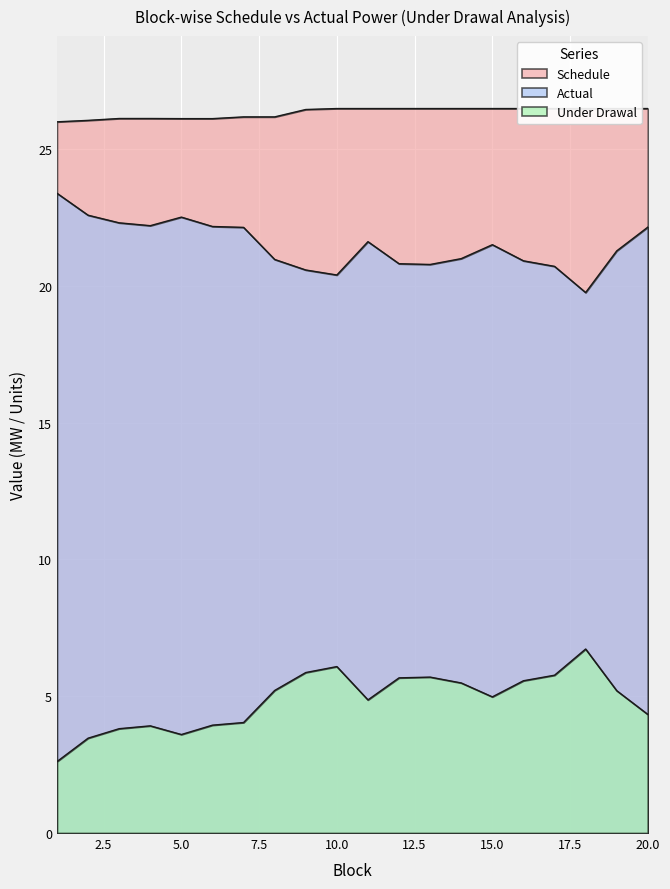

Count the number of data series in this chart.

3